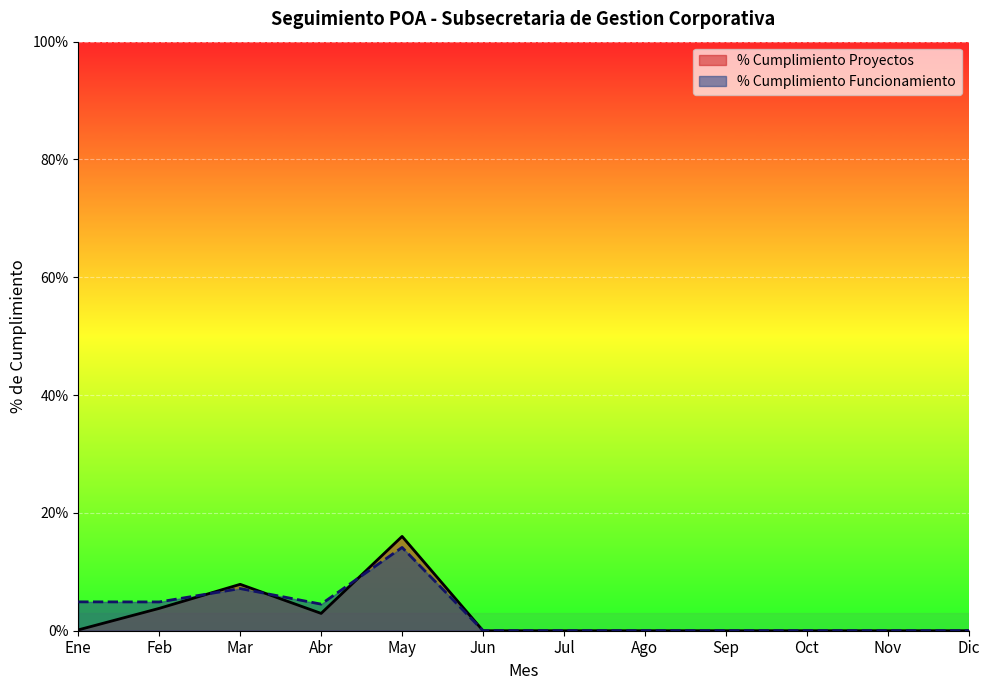

The value of Ejecucion Proyectos (Ejecutado) at Jul is 10.7. True or false?

False